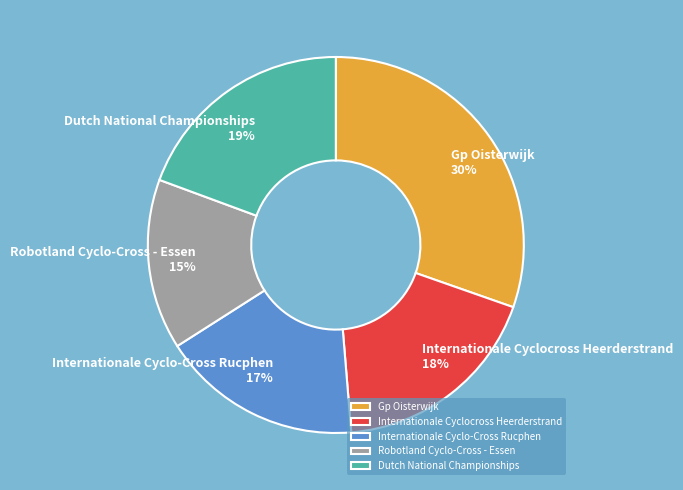

Is the sum of Gp Oisterwijk and Robotland Cyclo-Cross - Essen greater than half?

No